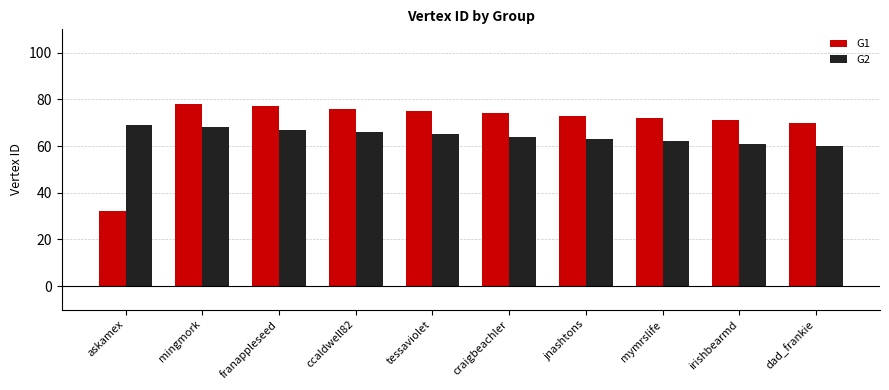

At which label is G1 closest to 55?

dad_frankie